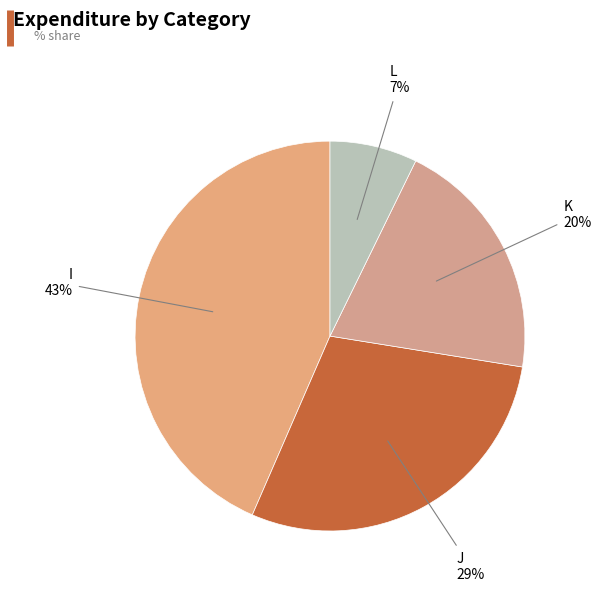

To the nearest percent, what portion does I represent?

43%